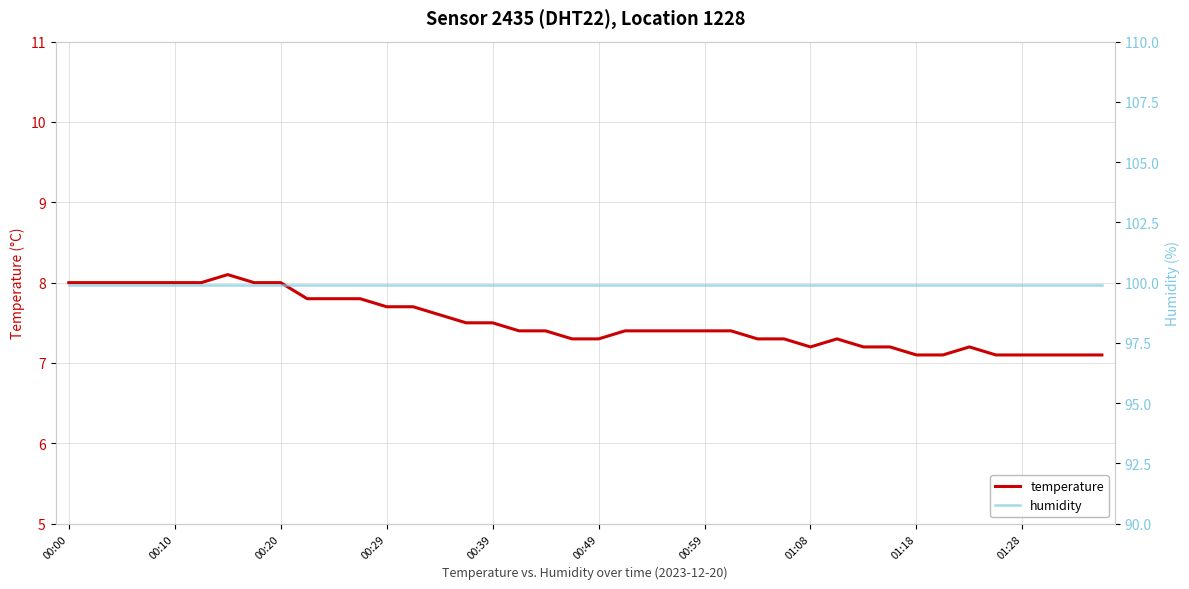

Is it true that humidity equals 21.6 at 13?

False